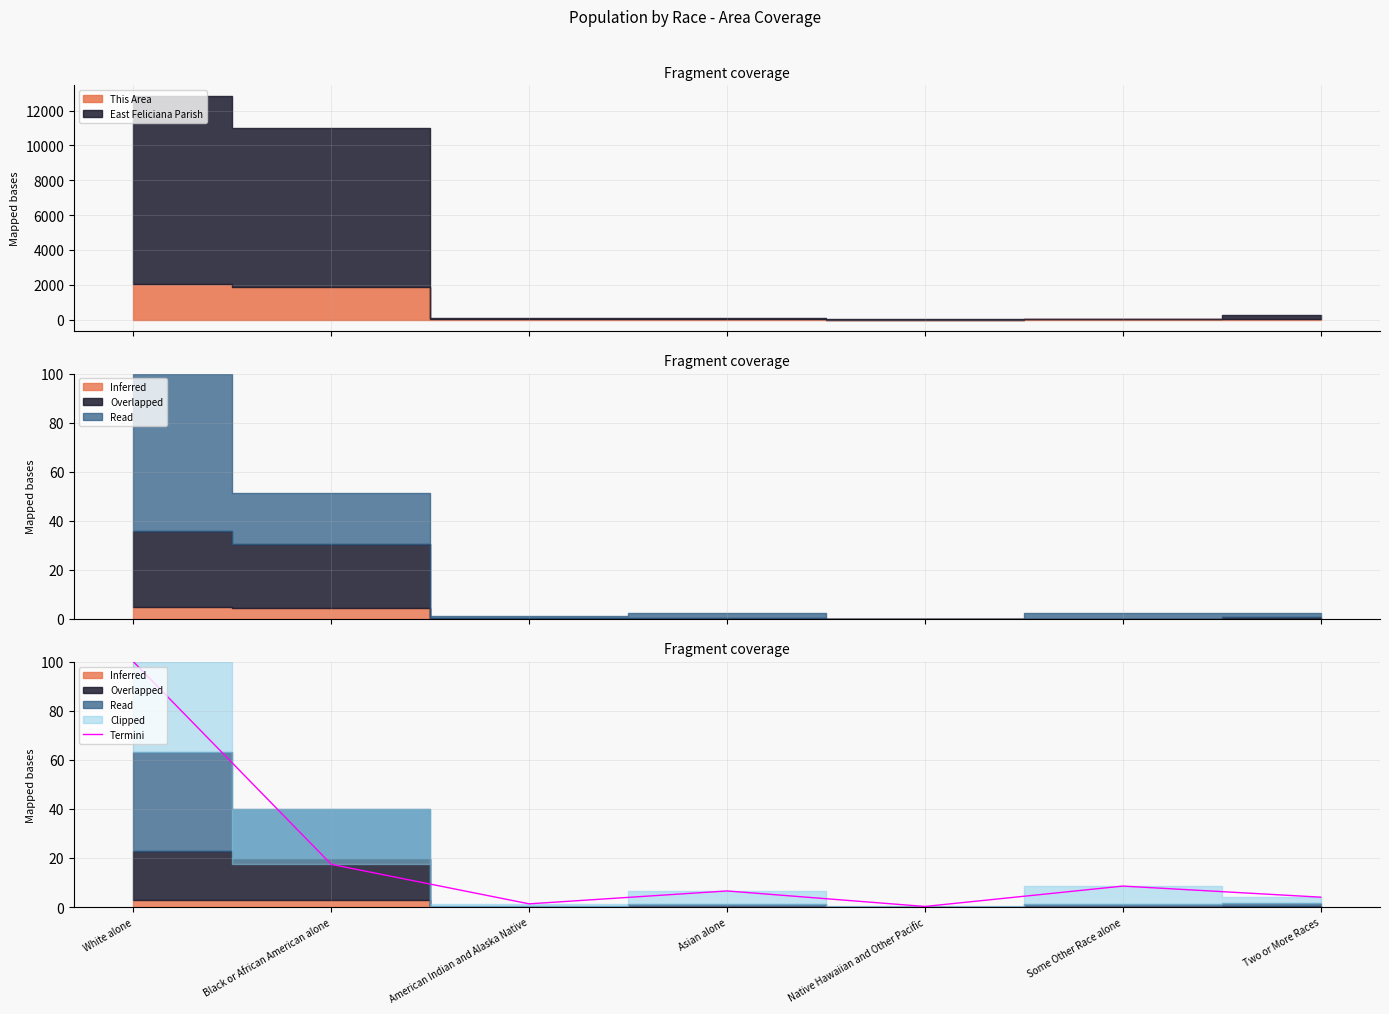

At which category does the data reach its first local peak?

Asian alone